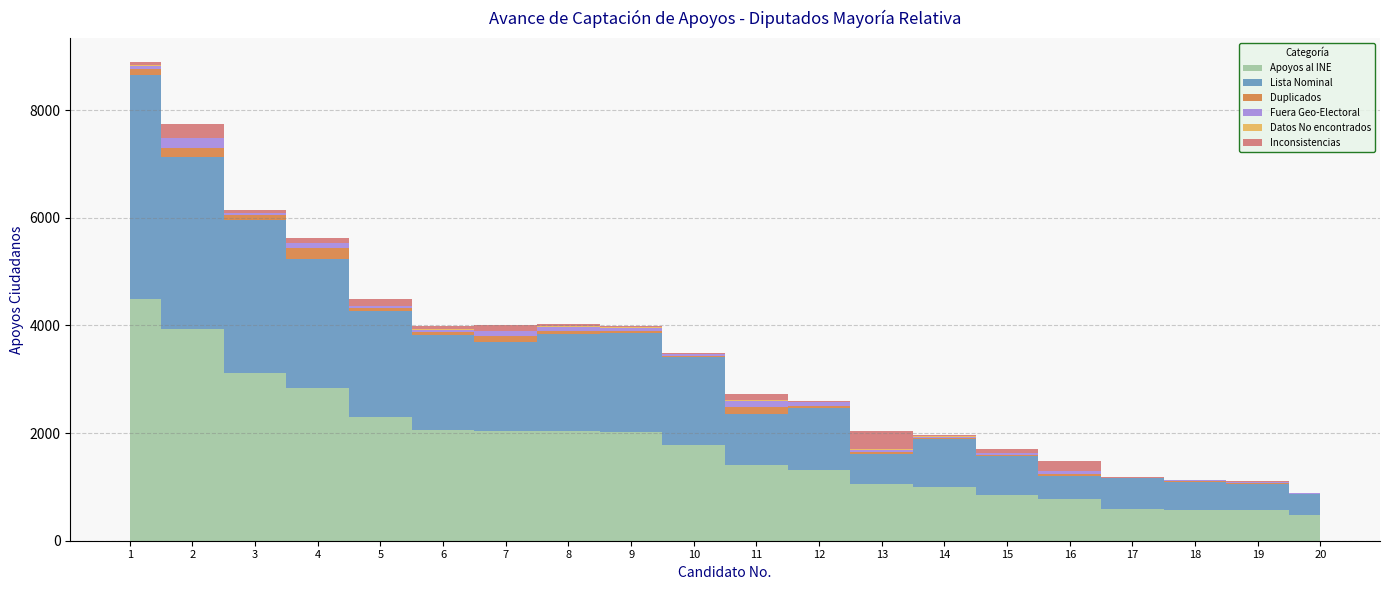

Reading right to left, transcribe all the data shown in this chart.

Apoyos al INE: 470	564	570	595	777	854	1005	1053	1313	1398	1780	2024	2042	2044	2060	2298	2845	3113	3930	4497
Lista Nominal: 398	498	521	564	424	714	888	563	1154	964	1630	1835	1800	1652	1772	1964	2393	2840	3206	4155
Duplicados: 3	14	13	4	44	17	18	37	28	128	29	41	58	103	48	61	206	95	163	115
Fuera Geo-Electoral: 12	12	18	8	44	39	19	42	79	104	29	54	79	93	43	45	81	39	176	57
Datos No encontrados: 1	9	2	2	2	1	10	4	6	14	11	19	16	10	17	3	8	9	13	22
Inconsistencias: 3	13	3	5	196	71	17	338	11	111	9	19	30	116	56	127	91	56	258	48